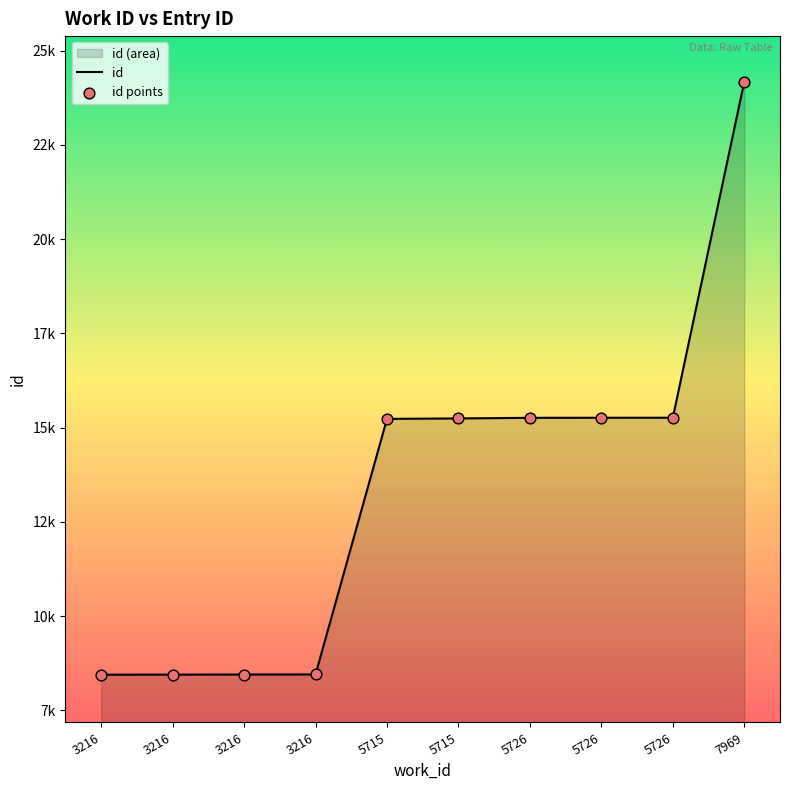

At how many categories does at least one series exceed 17216?

1